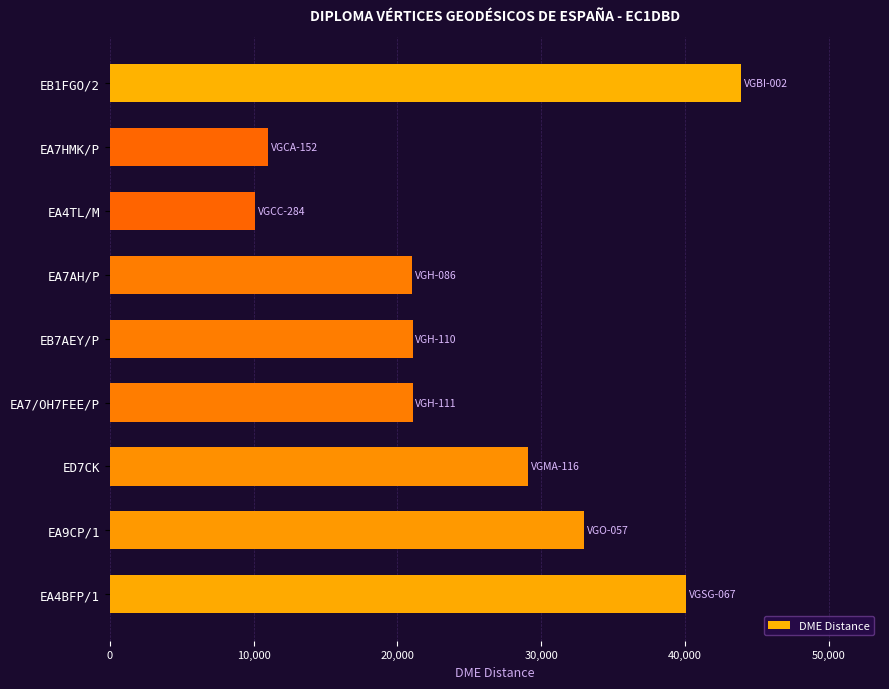

What is the difference between the maximum and minimum values?

33785